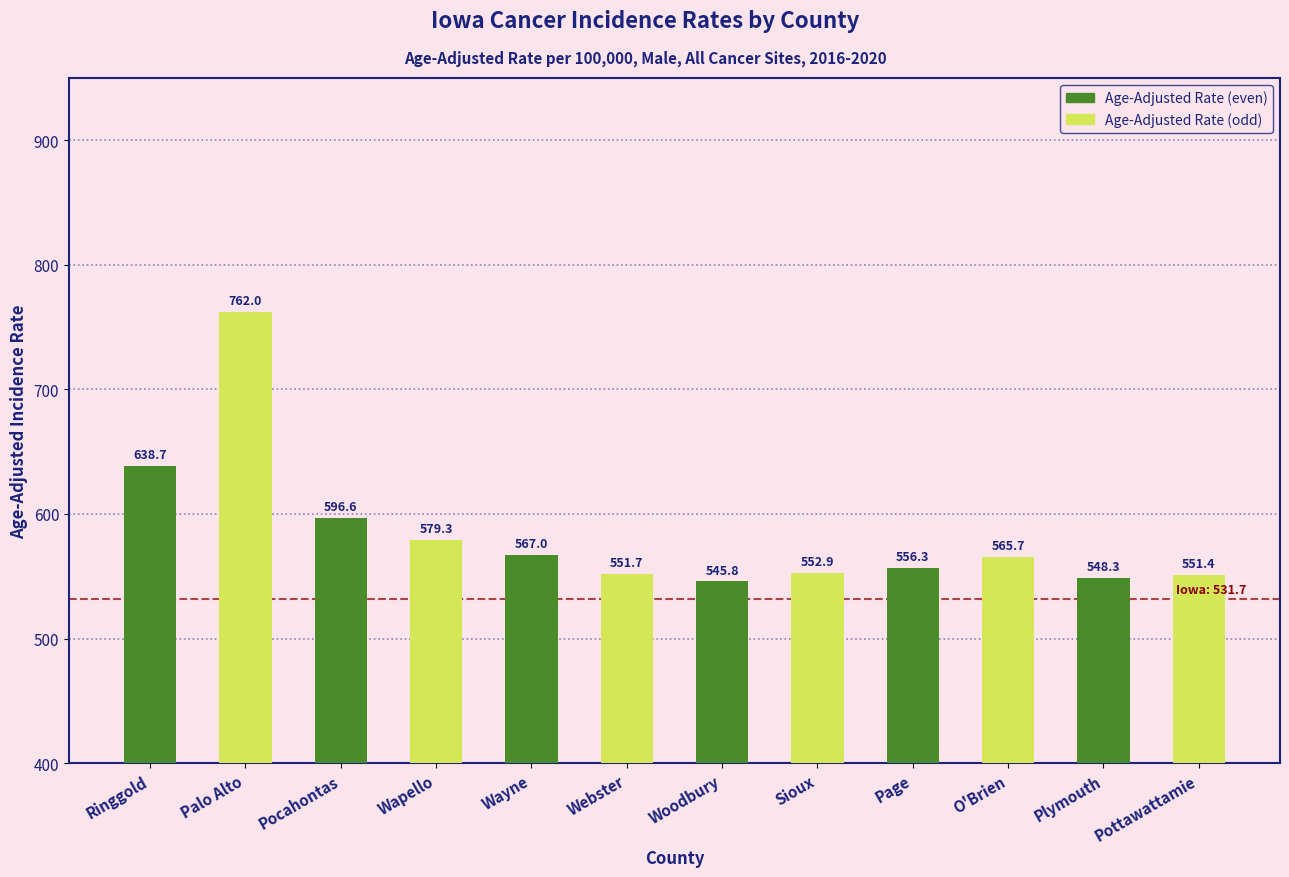

Which has a higher value, Ringgold or O'Brien?

Ringgold